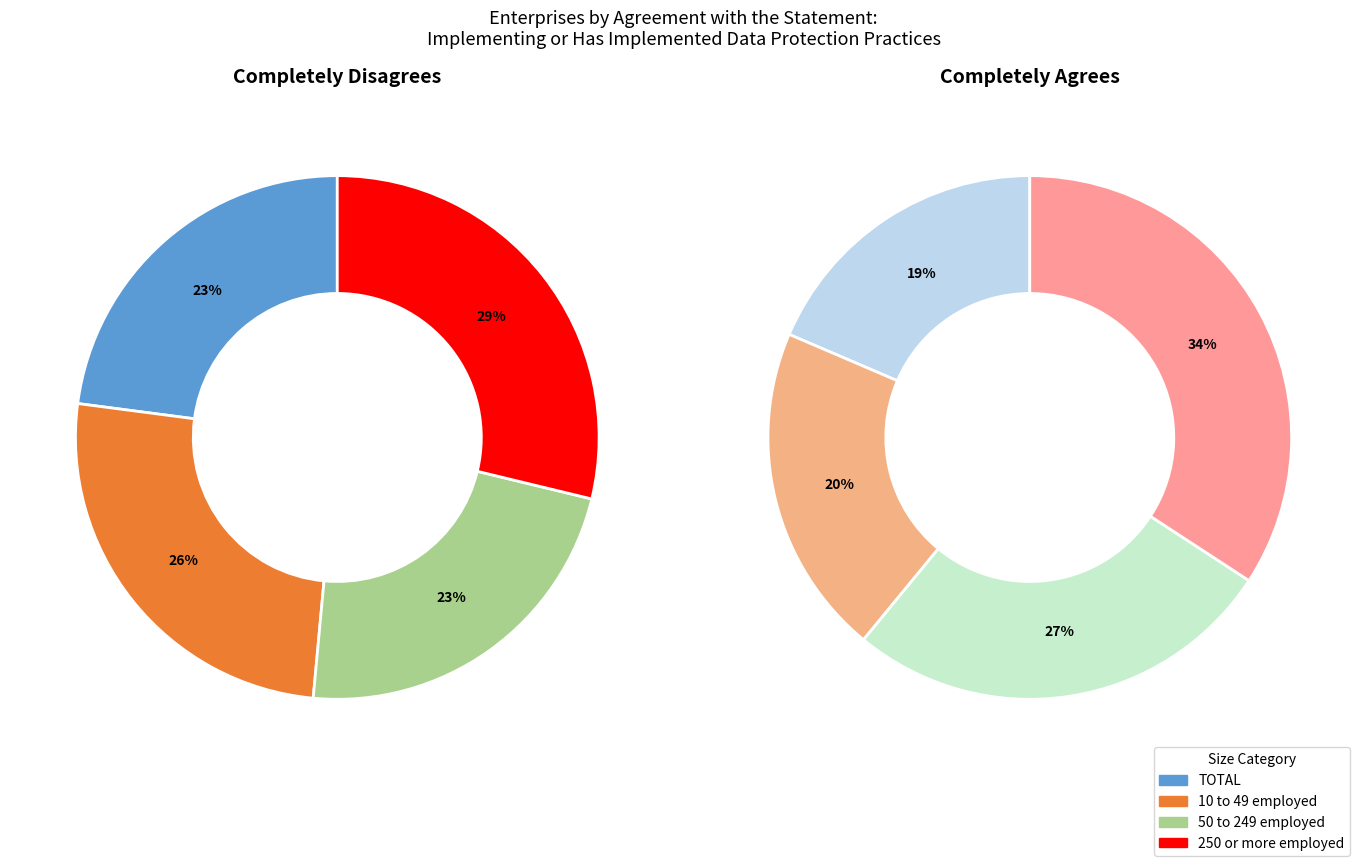

To the nearest percent, what percentage of the pie is 250 or more employed?

34%